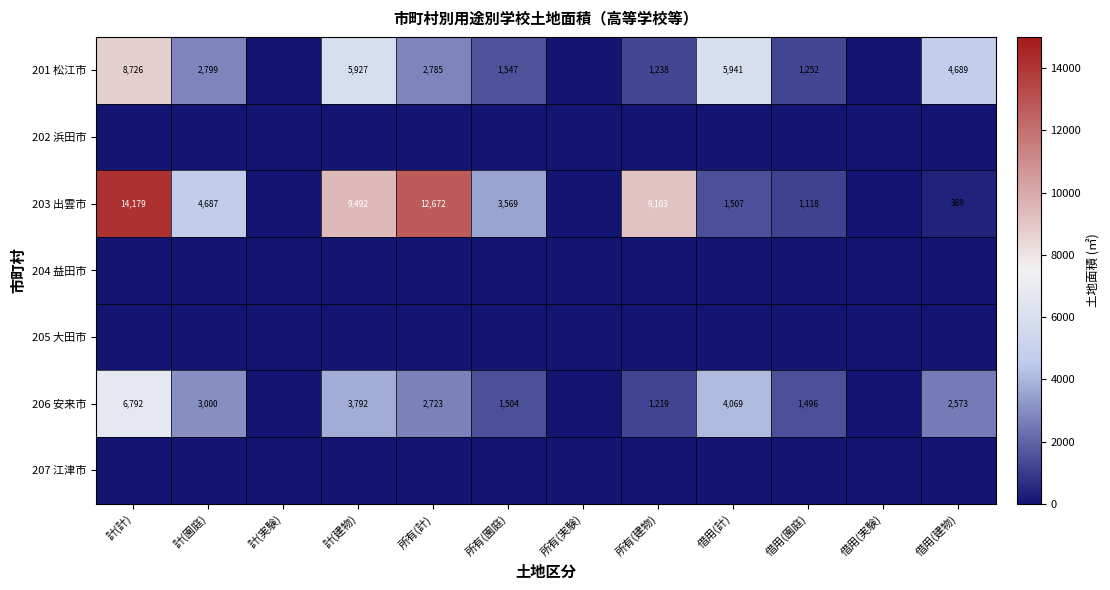

How many series are shown in this chart?

7